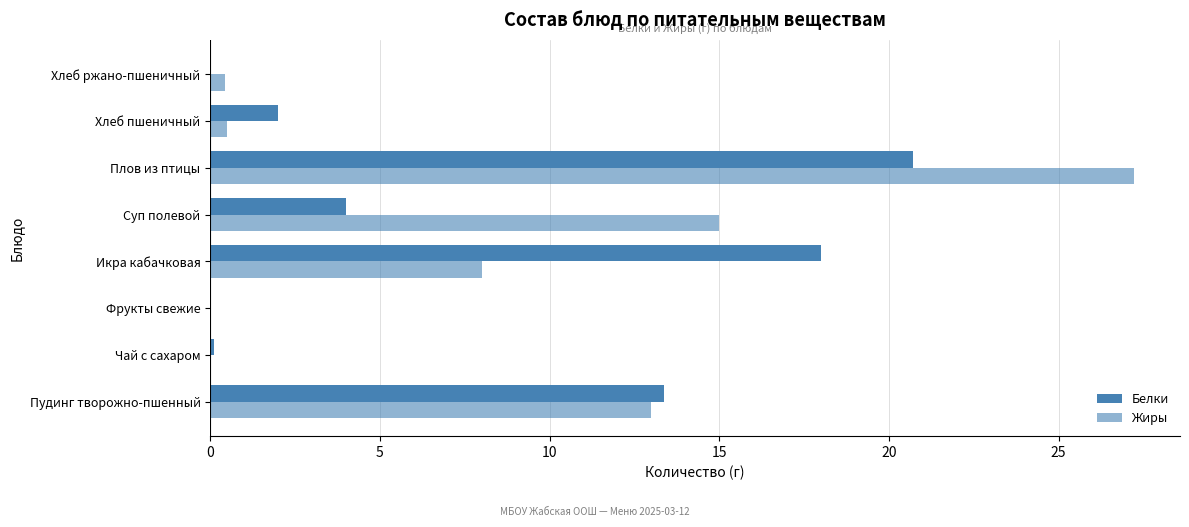

What is the sum of all Жиры values?

64.2